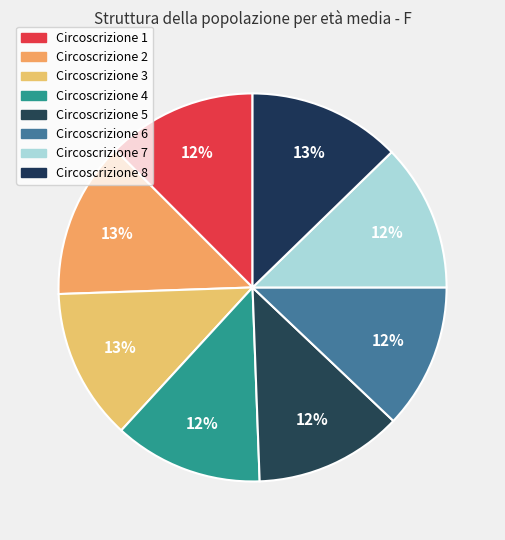

Count the number of slices in the pie.

8